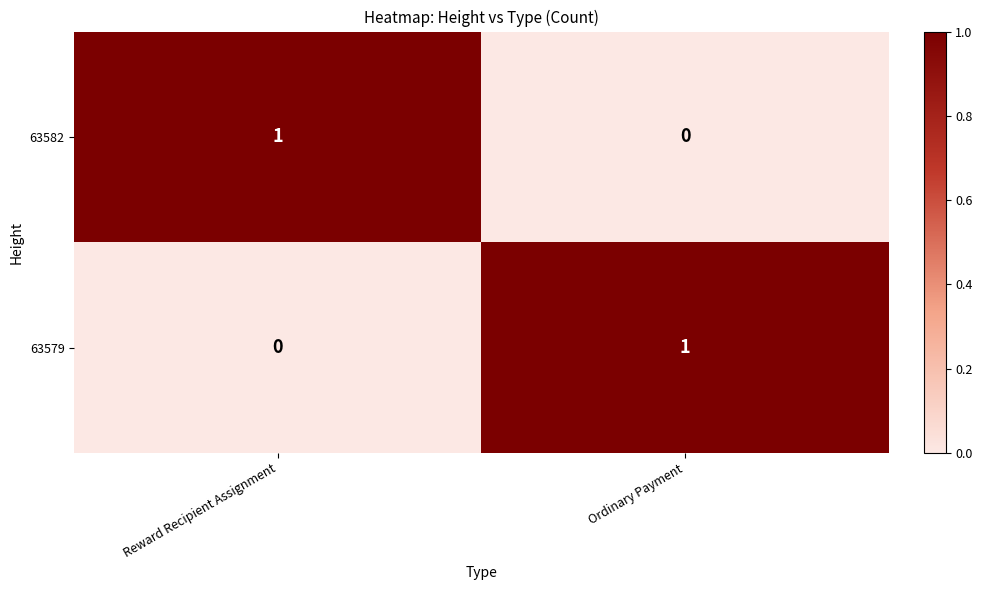

List the labels in order of 63582 value, smallest first.

Ordinary Payment, Reward Recipient Assignment